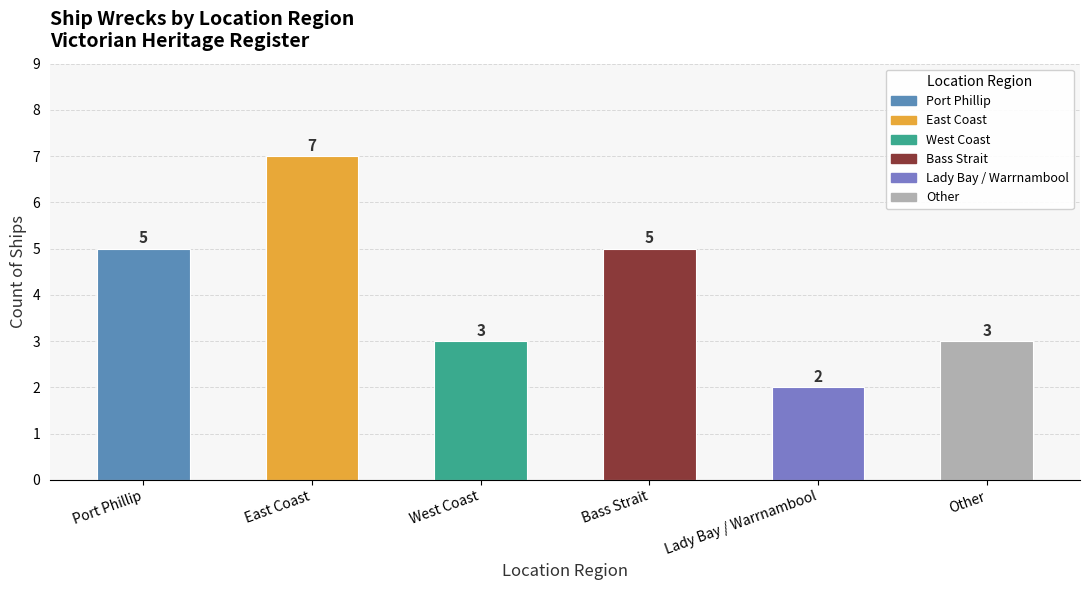

Approximately how many times larger is the value at West Coast compared to Bass Strait?

0.6